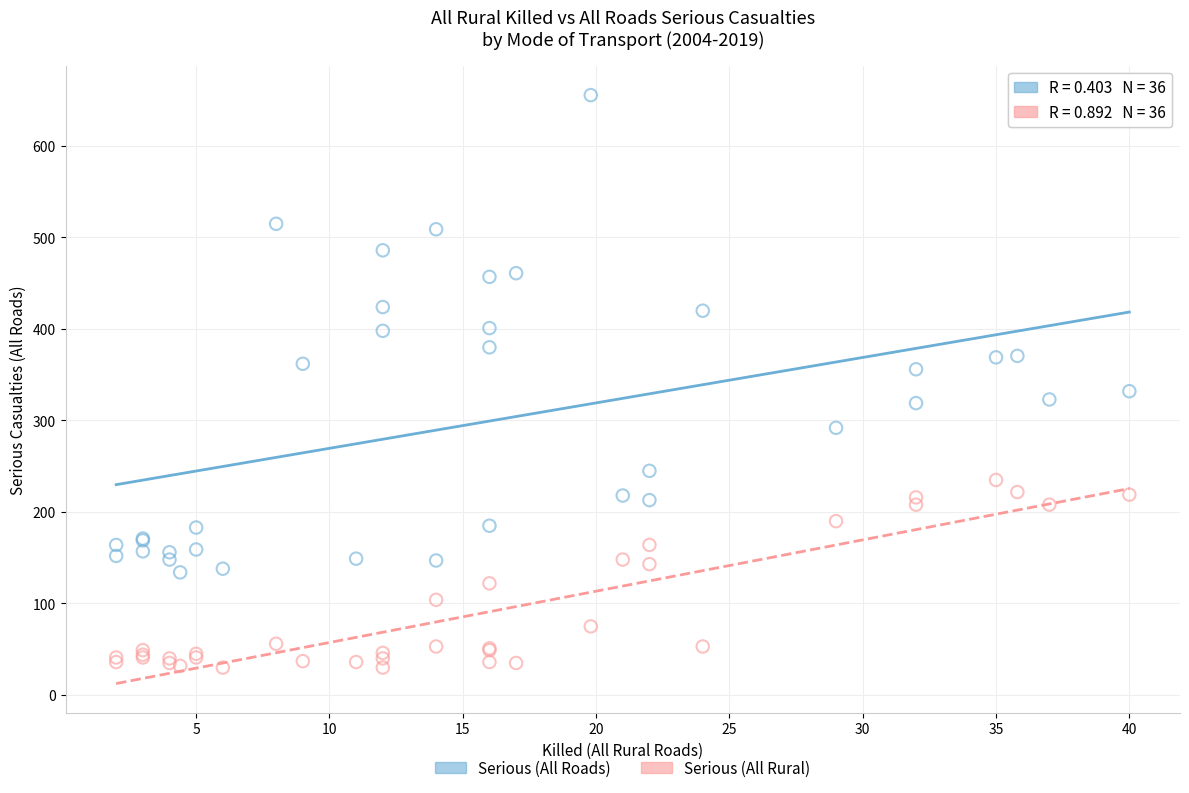

What are all the series names shown in the legend?

Serious (All Roads), Serious (All Rural)